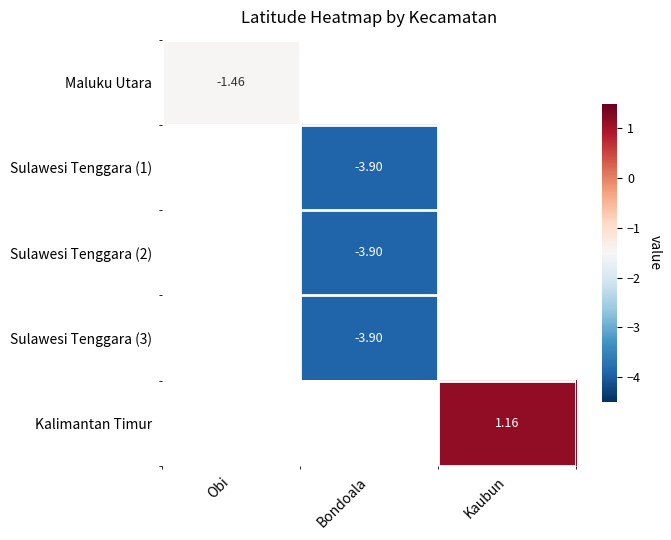

What is the smallest value displayed?

-3.9